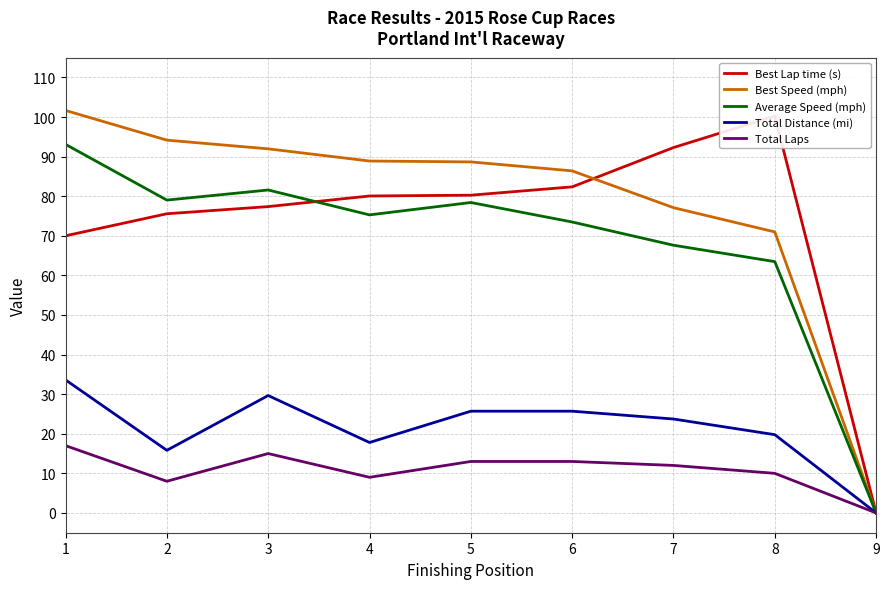

The value of Average Speed (mph) at 2 is 37.4. True or false?

False